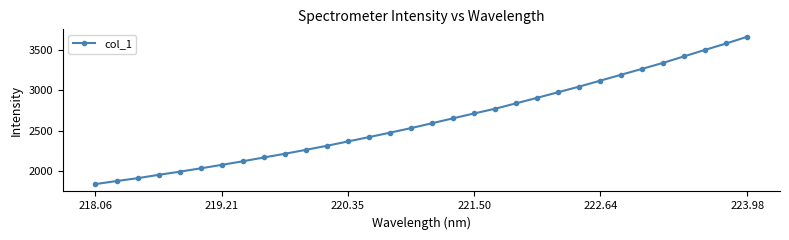

True or false: there are more than 2 points higher than both neighbors.

False